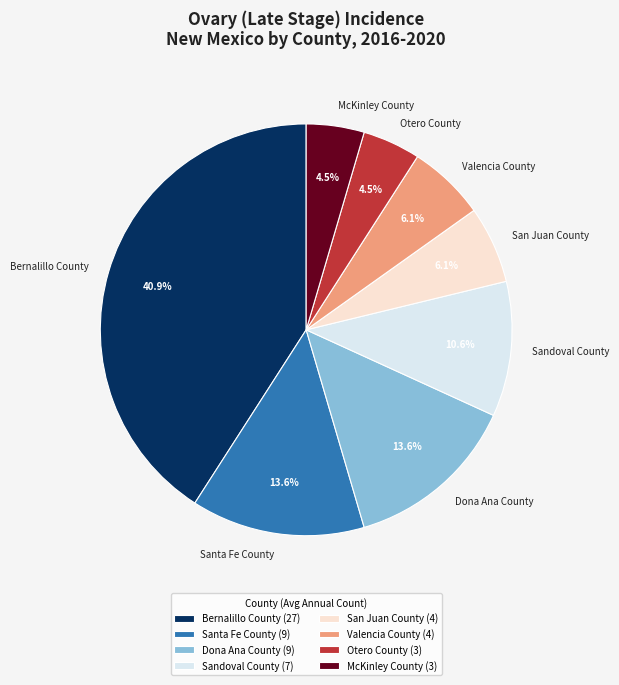

Approximately how many times larger is the value at San Juan County compared to Santa Fe County?

0.4